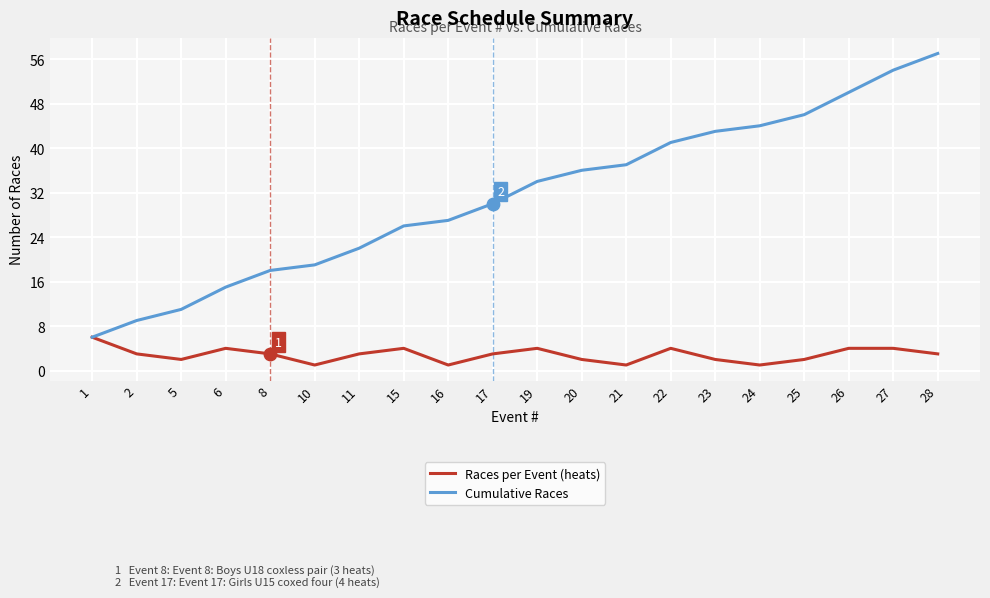

What is the total value across all series at 26?

54